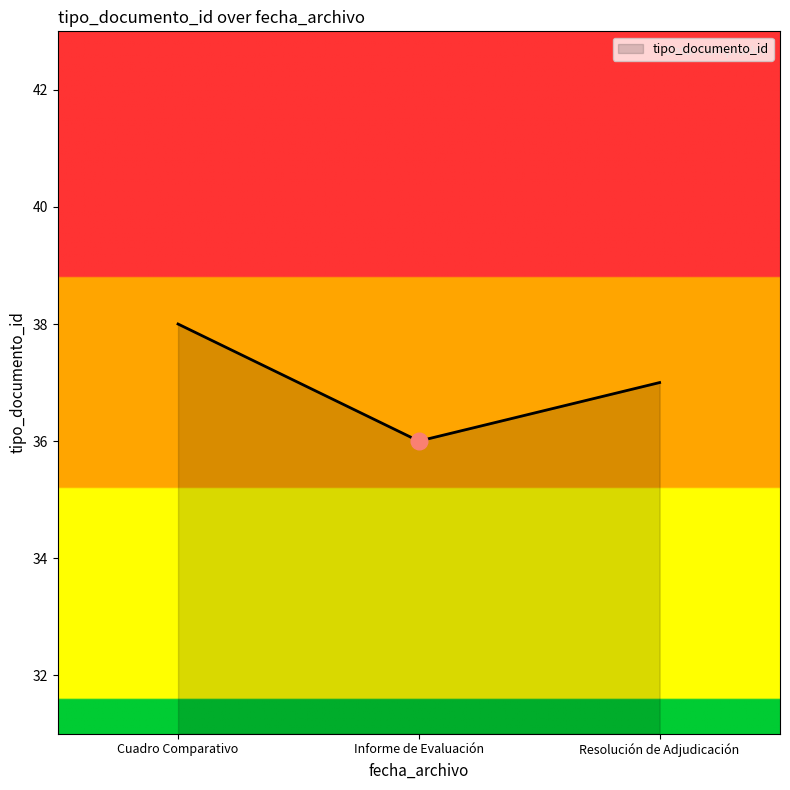

What position from the left is Informe de Evaluación?

2